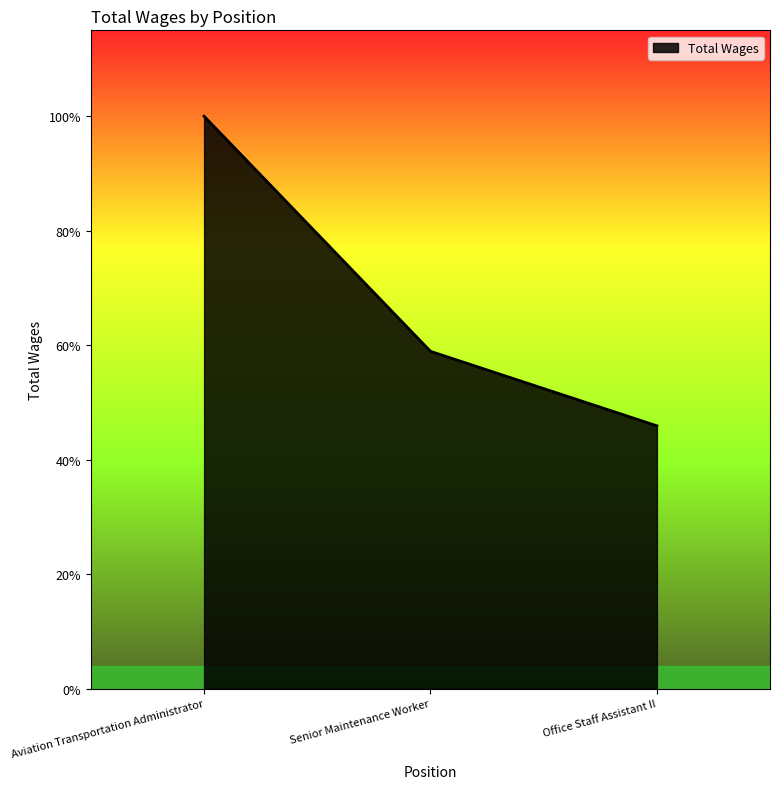

How many values are below 36908?

1